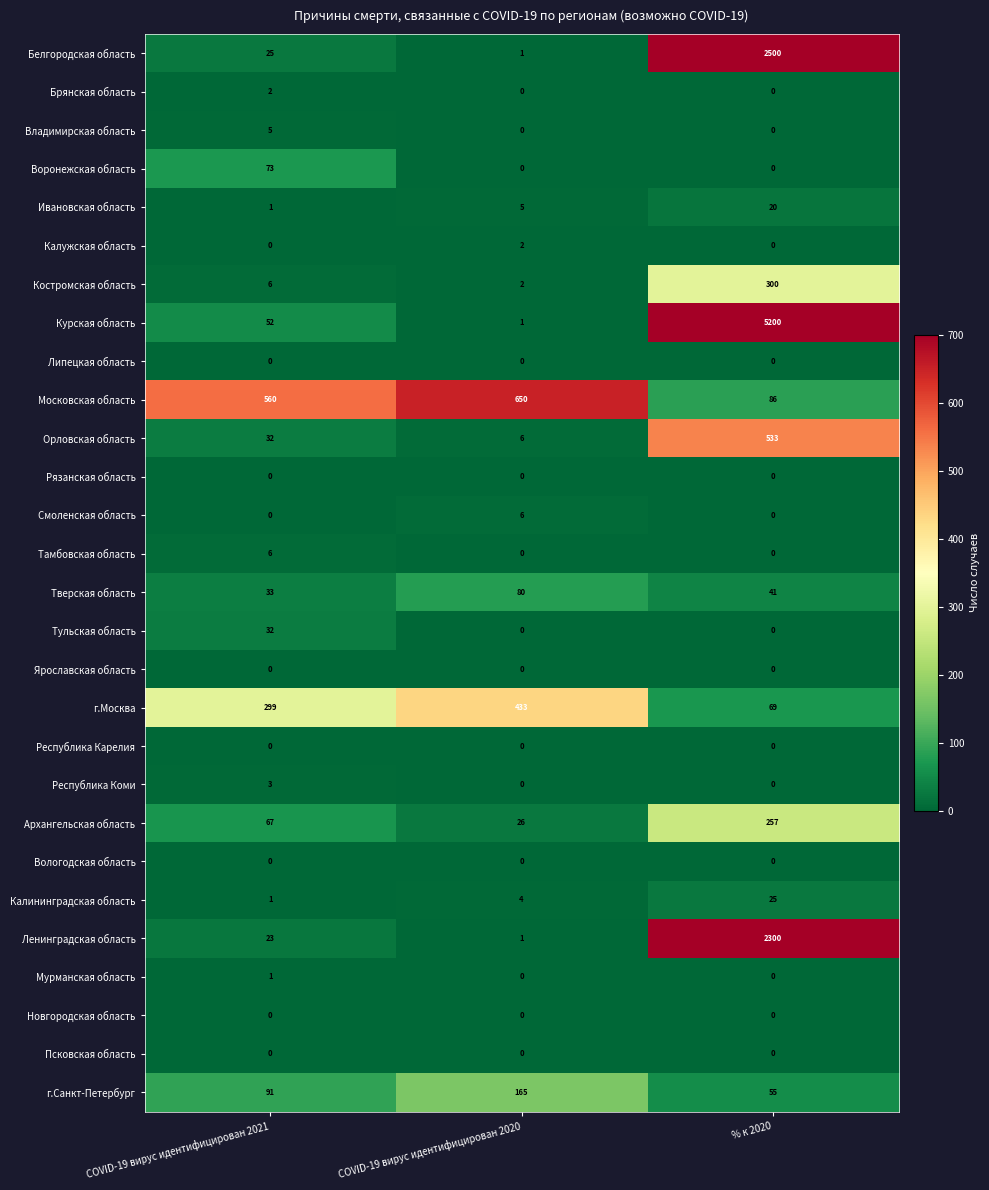

Which category has the lowest value in the Ленинградская область series?

COVID-19 вирус идентифицирован 2020